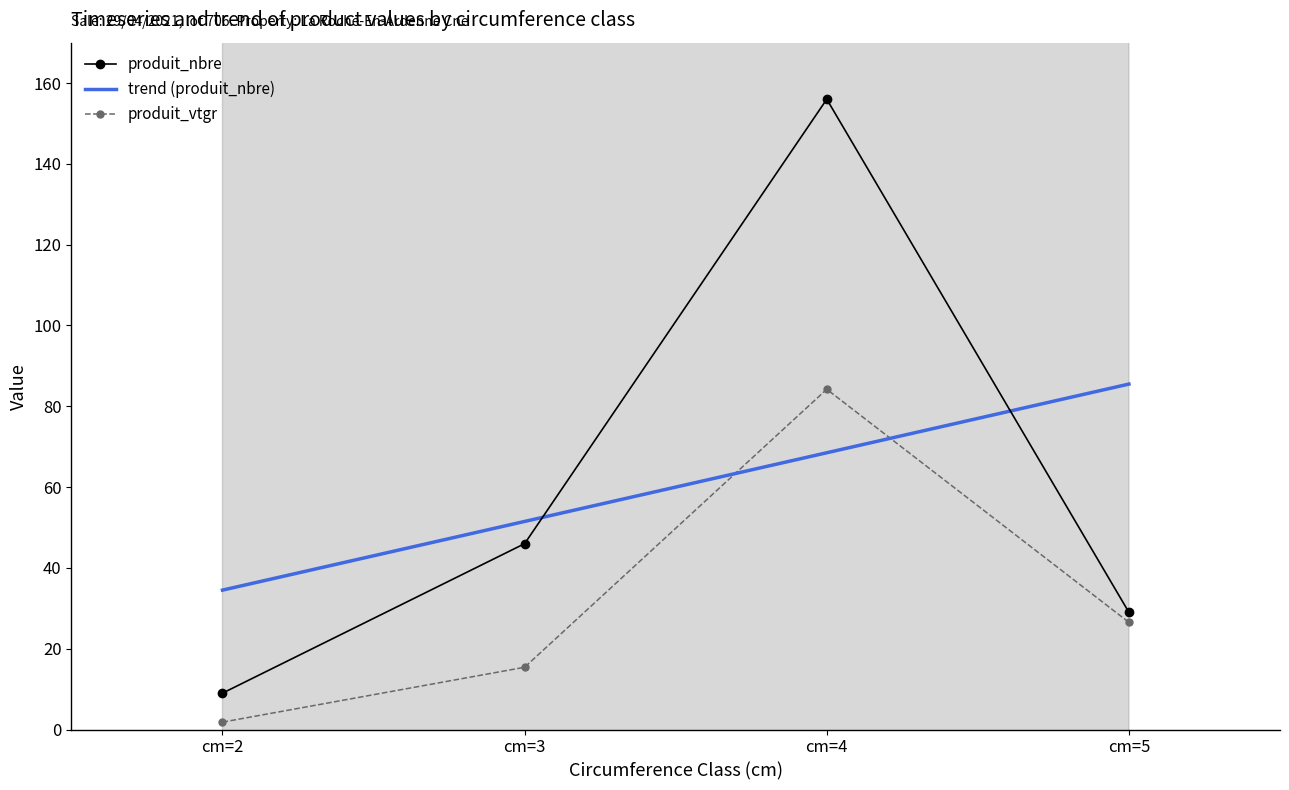

How many interior local peaks does the produit_vtgr series have?

1